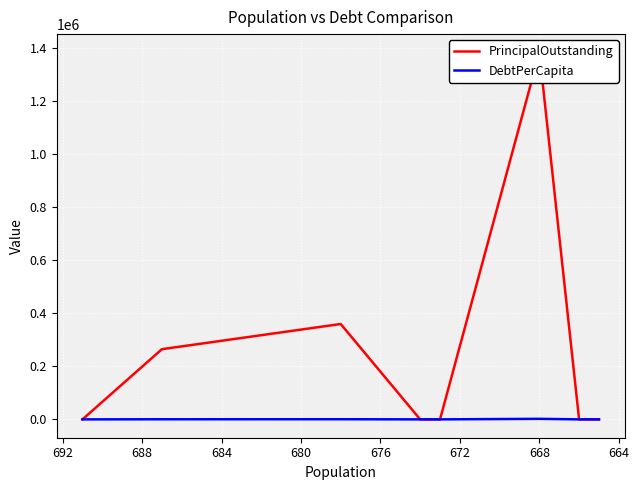

Which series has the largest range (max minus min)?

PrincipalOutstanding